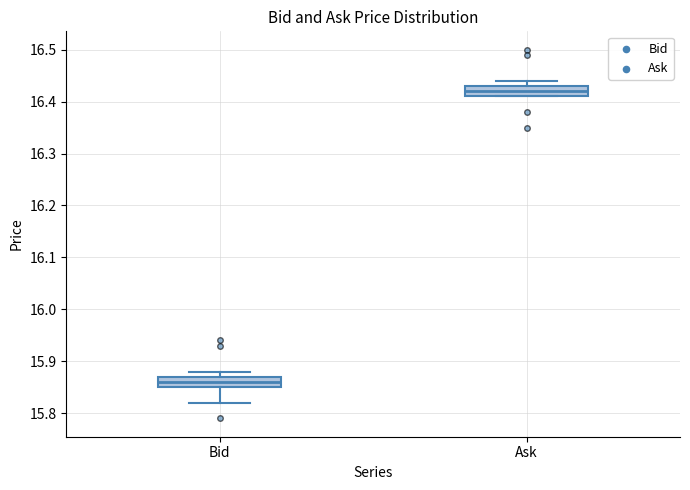

Reading left to right, read every box against the y-axis: the position of its median line, the range the box covers, and the ends of its whiskers. The values are not printed on the chart, so give them approximately, as read against the axis.

Bid: median 15.86, box 15.85 to 15.87, whiskers 15.82 to 15.88
Ask: median 16.42, box 16.41 to 16.43, whiskers 16.41 to 16.44